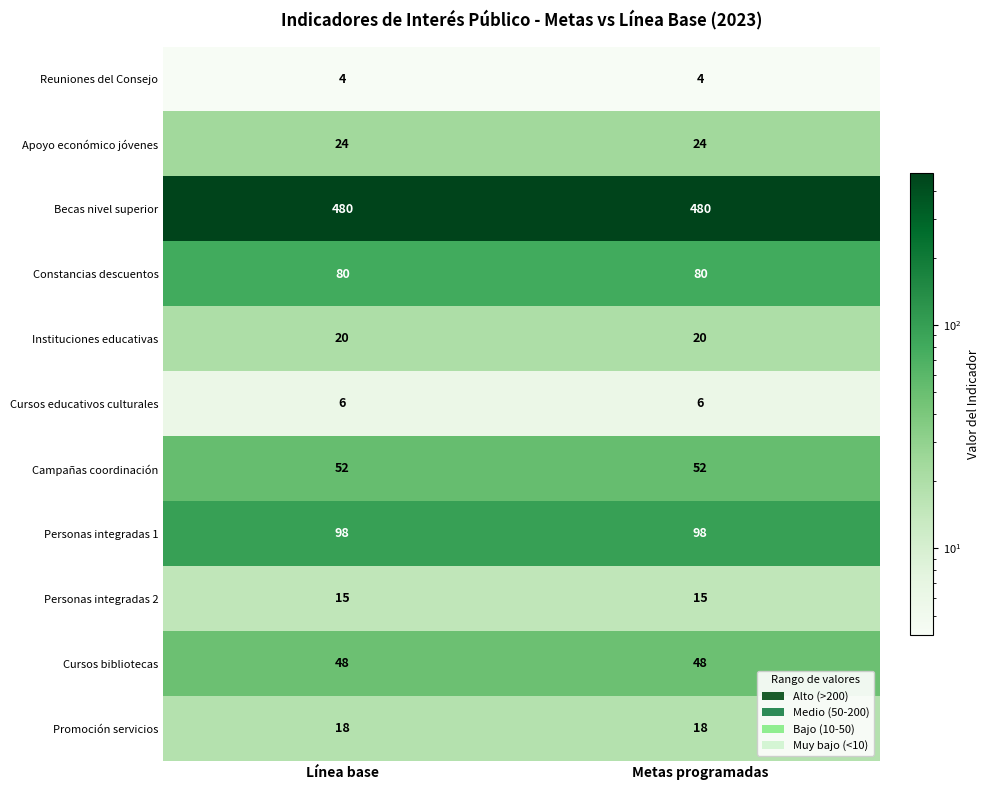

What is the sum of the Promoción servicios values at Metas programadas and Línea base?

36